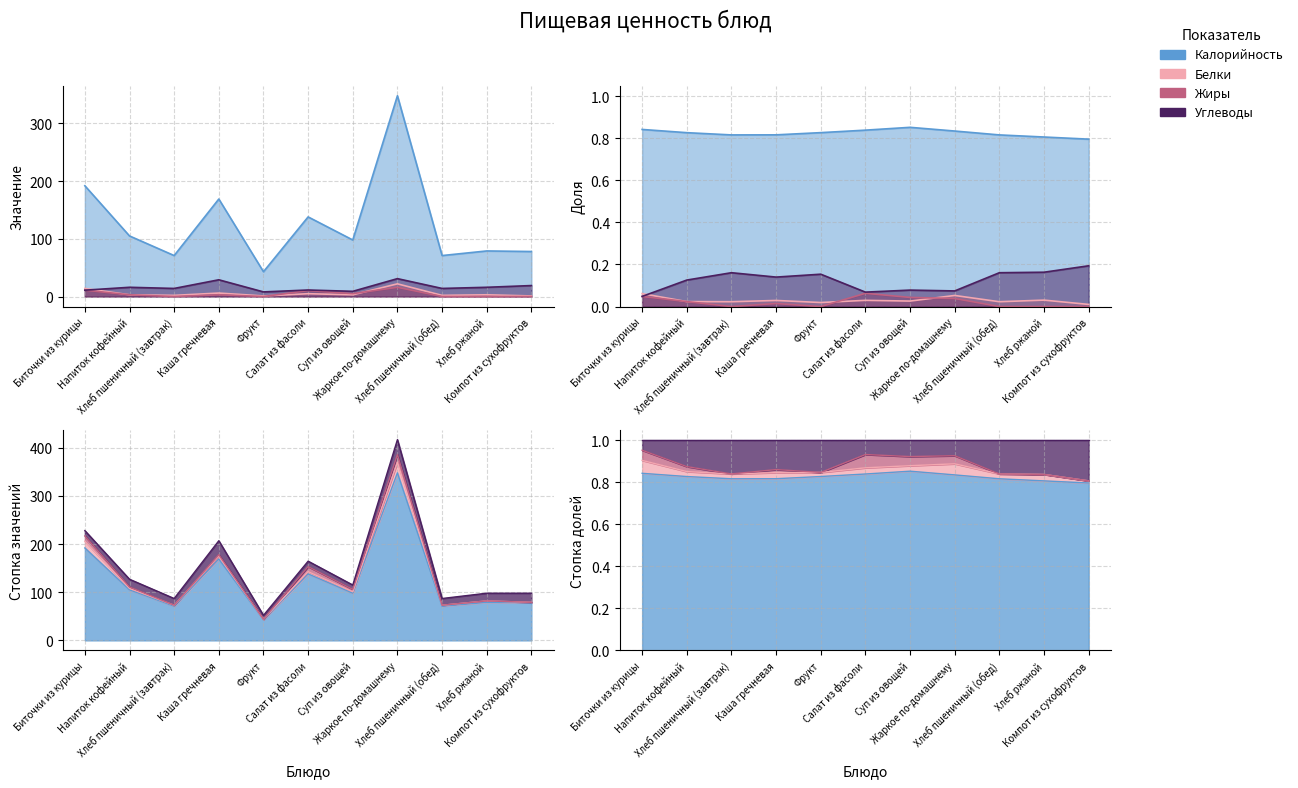

What is the difference between the highest and lowest values at Напиток кофейный?

102.0